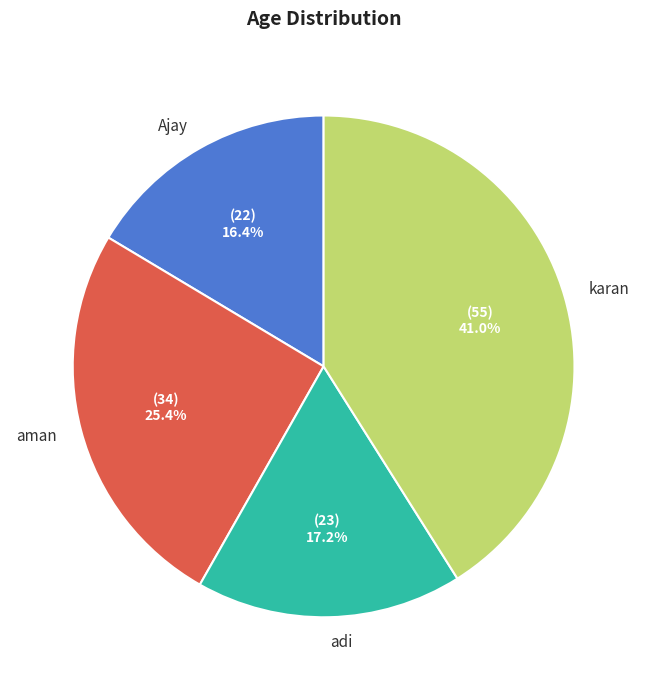

To the nearest percent, what is the average slice percentage?

25%